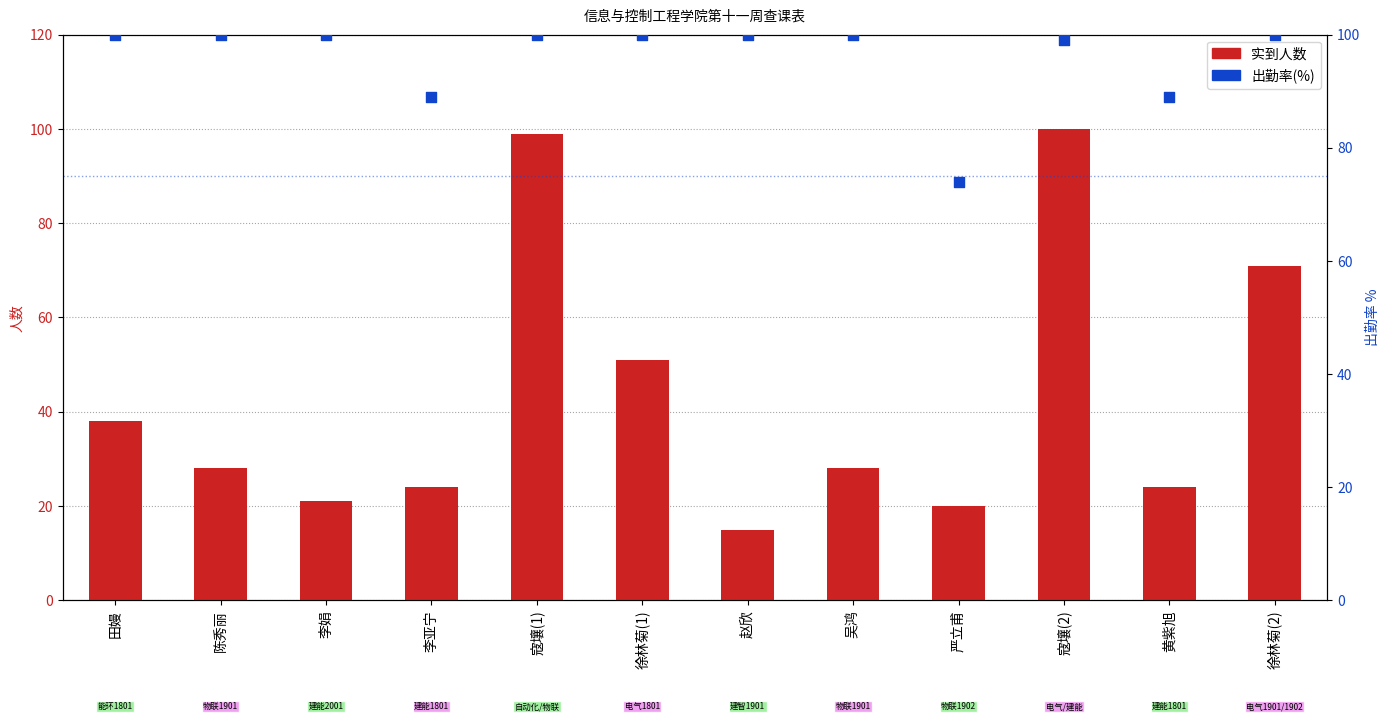

At how many categories does at least one series exceed 78?

11